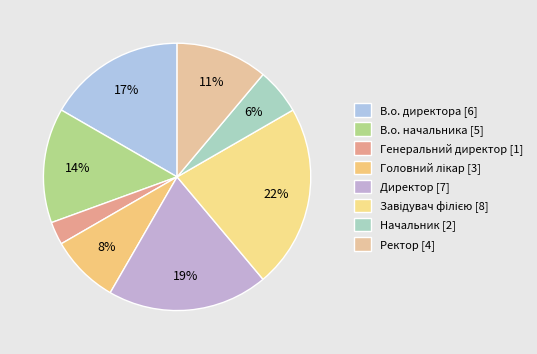

Which category has the biggest portion of the pie?

Завідувач філією